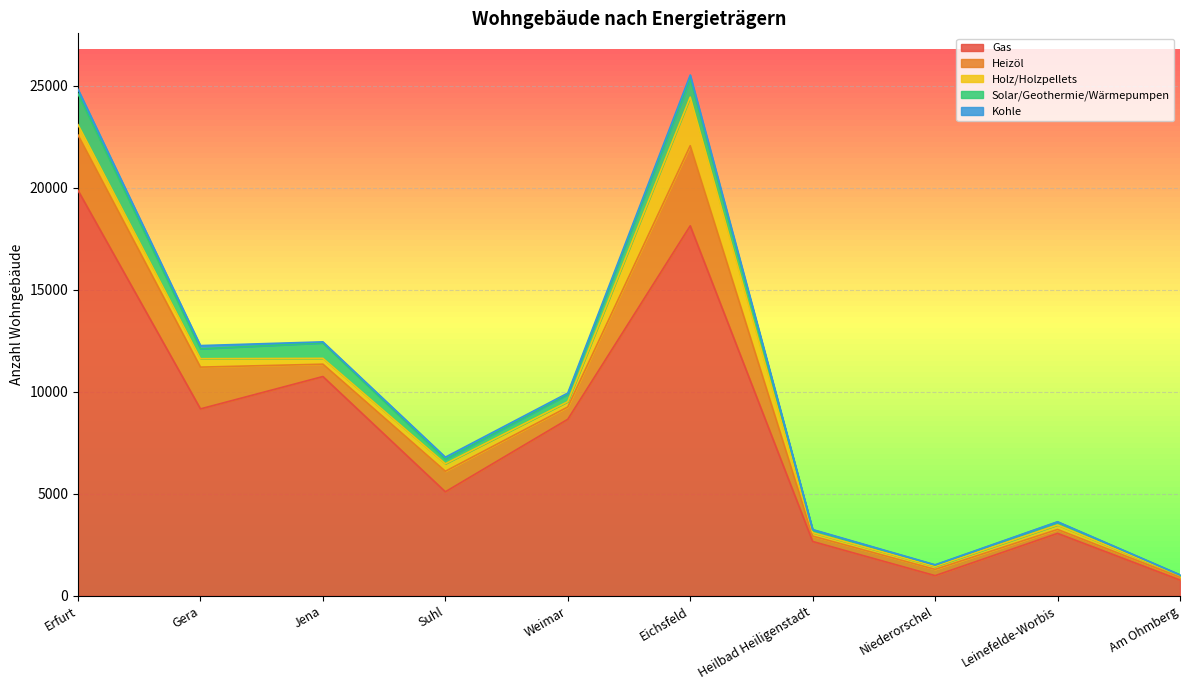

Reading right to left, transcribe all the data shown in this chart.

Gas: Am Ohmberg=775	Leinefelde-Worbis=3062	Niederorschel=992	Heilbad Heiligenstadt=2665	Eichsfeld=18134	Weimar=8655	Suhl=5101	Jena=10749	Gera=9163	Erfurt=19867
Heizöl: Am Ohmberg=140	Leinefelde-Worbis=194	Niederorschel=307	Heilbad Heiligenstadt=264	Eichsfeld=3925	Weimar=602	Suhl=1006	Jena=605	Gera=2047	Erfurt=2713
Holz/Holzpellets: Am Ohmberg=86	Leinefelde-Worbis=221	Niederorschel=145	Heilbad Heiligenstadt=170	Eichsfeld=2381	Weimar=261	Suhl=367	Jena=285	Gera=413	Erfurt=506
Solar/Geothermie/Wärmepumpen: Am Ohmberg=22	Leinefelde-Worbis=143	Niederorschel=67	Heilbad Heiligenstadt=134	Eichsfeld=891	Weimar=354	Suhl=218	Jena=757	Gera=486	Erfurt=1519
Kohle: Am Ohmberg=10	Leinefelde-Worbis=13	Niederorschel=12	Heilbad Heiligenstadt=18	Eichsfeld=193	Weimar=68	Suhl=106	Jena=52	Gera=156	Erfurt=219